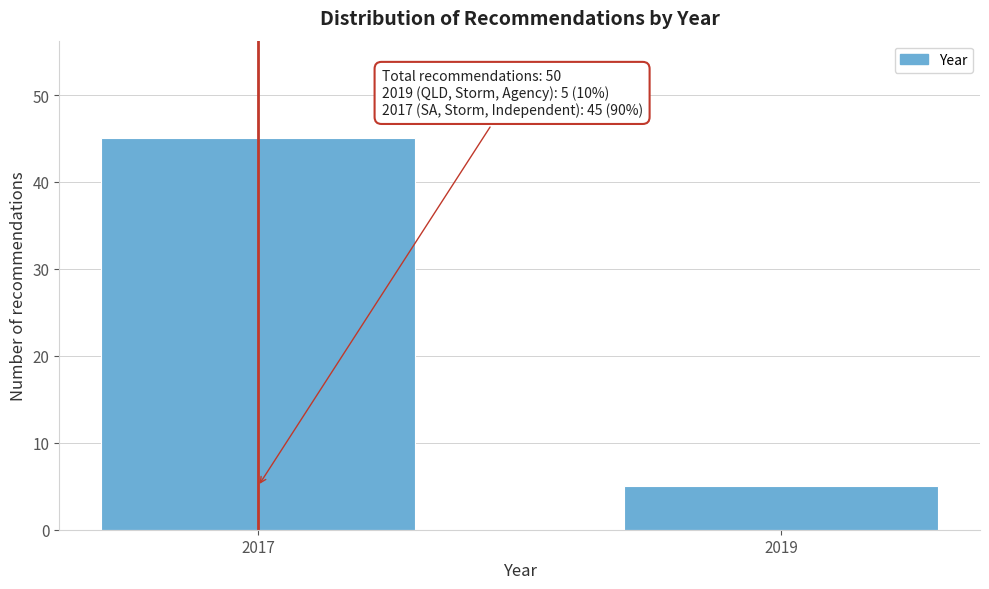

Reading left to right, transcribe all the data shown in this chart.

2017=45	2019=5